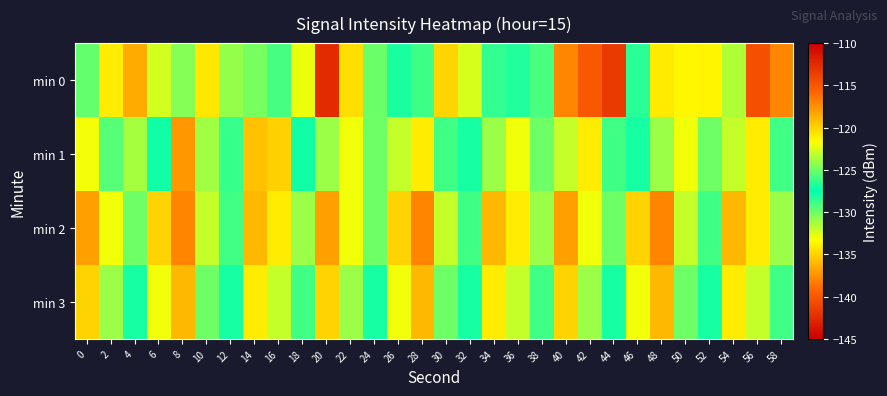

Which series changed the most between 18 and 36?

min 0